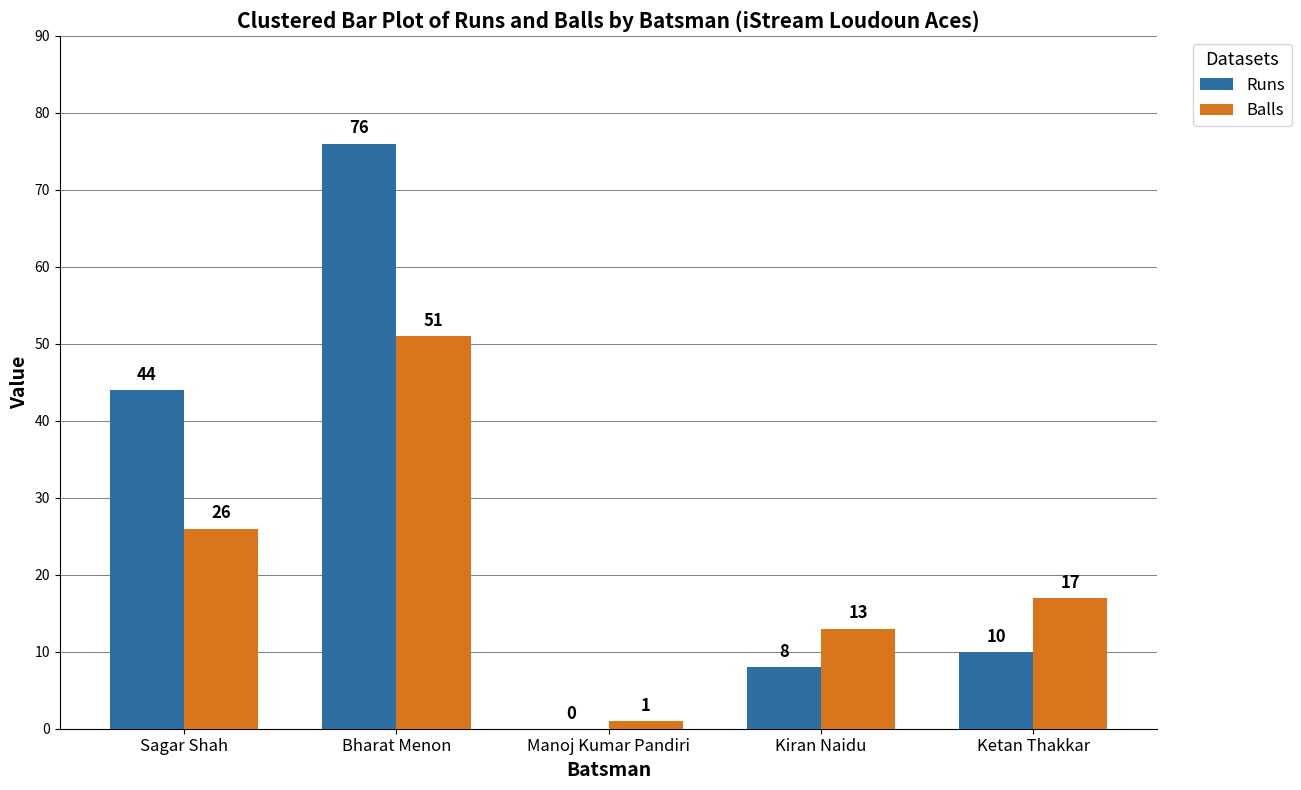

The Runs series shows 66 at Sagar Shah. True or false?

False